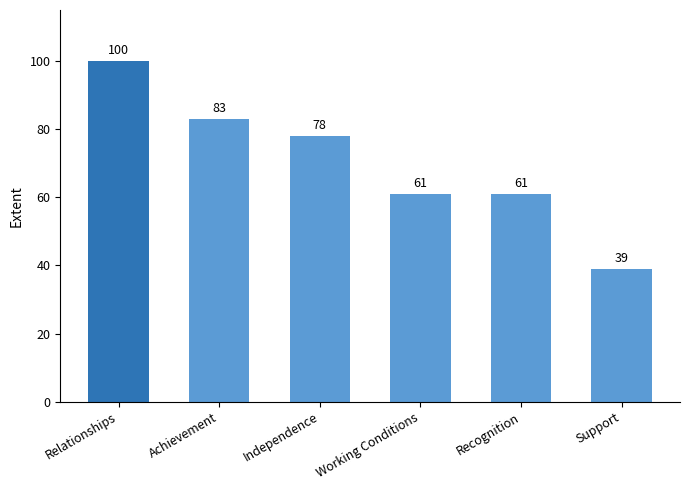

Read the value at Achievement.

83